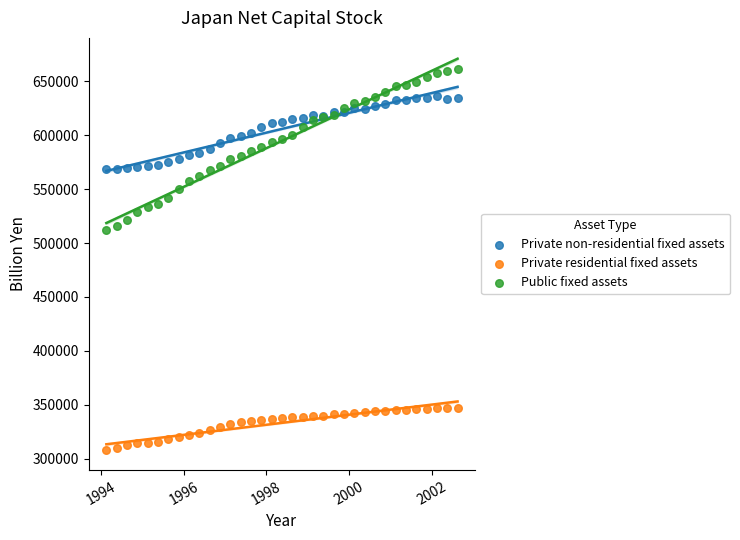

Which series has the largest Y range (max minus min)?

Public fixed assets